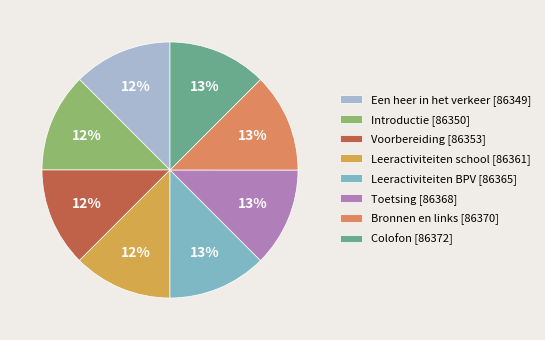

Do Bronnen en links and Voorbereiding together represent more than half of the pie?

No